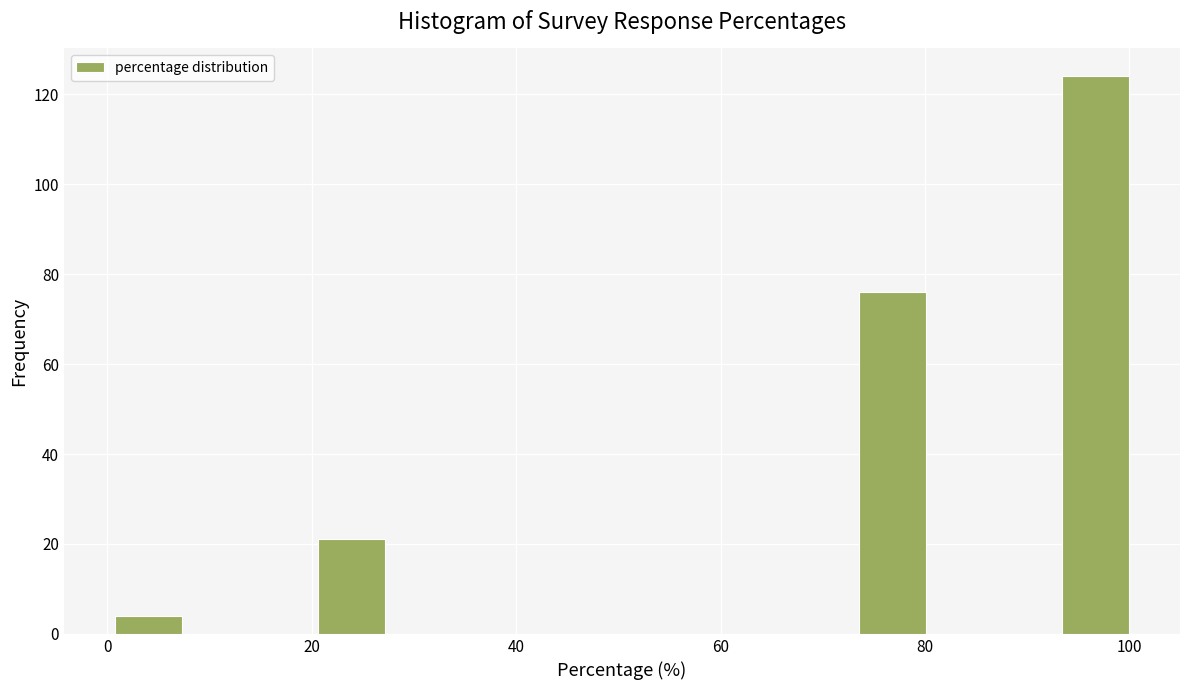

Around what value on the x-axis is the tallest bar? Give the approximate position of its centre, as read against the axis.

96